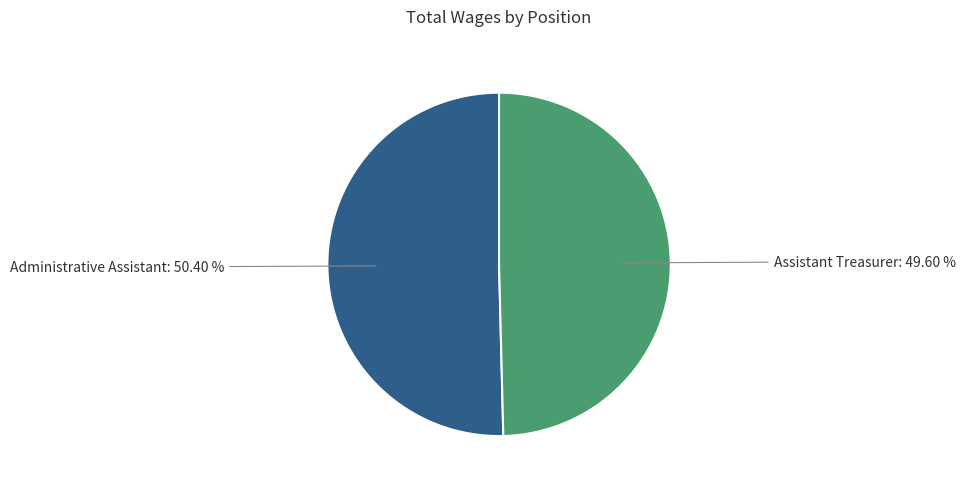

The Assistant Treasurer slice represents 56% of the pie. True or false?

False